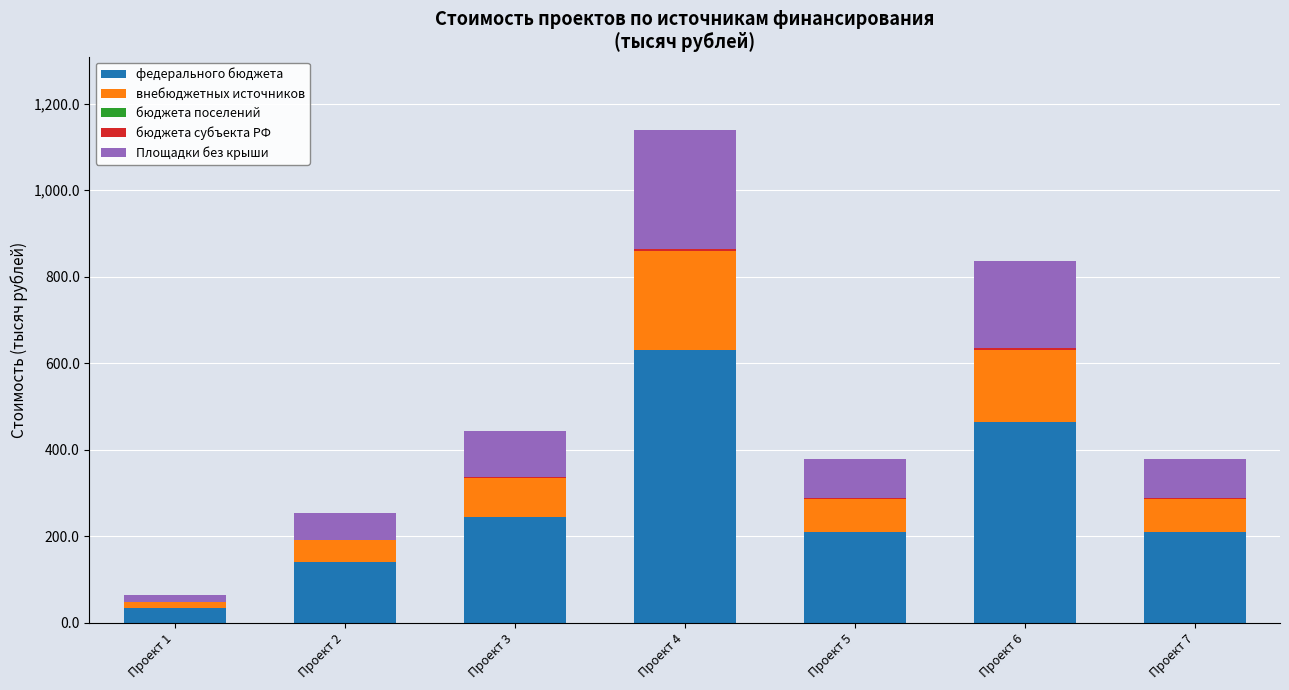

Which category has the highest value in the федерального бюджета series?

Проект 4